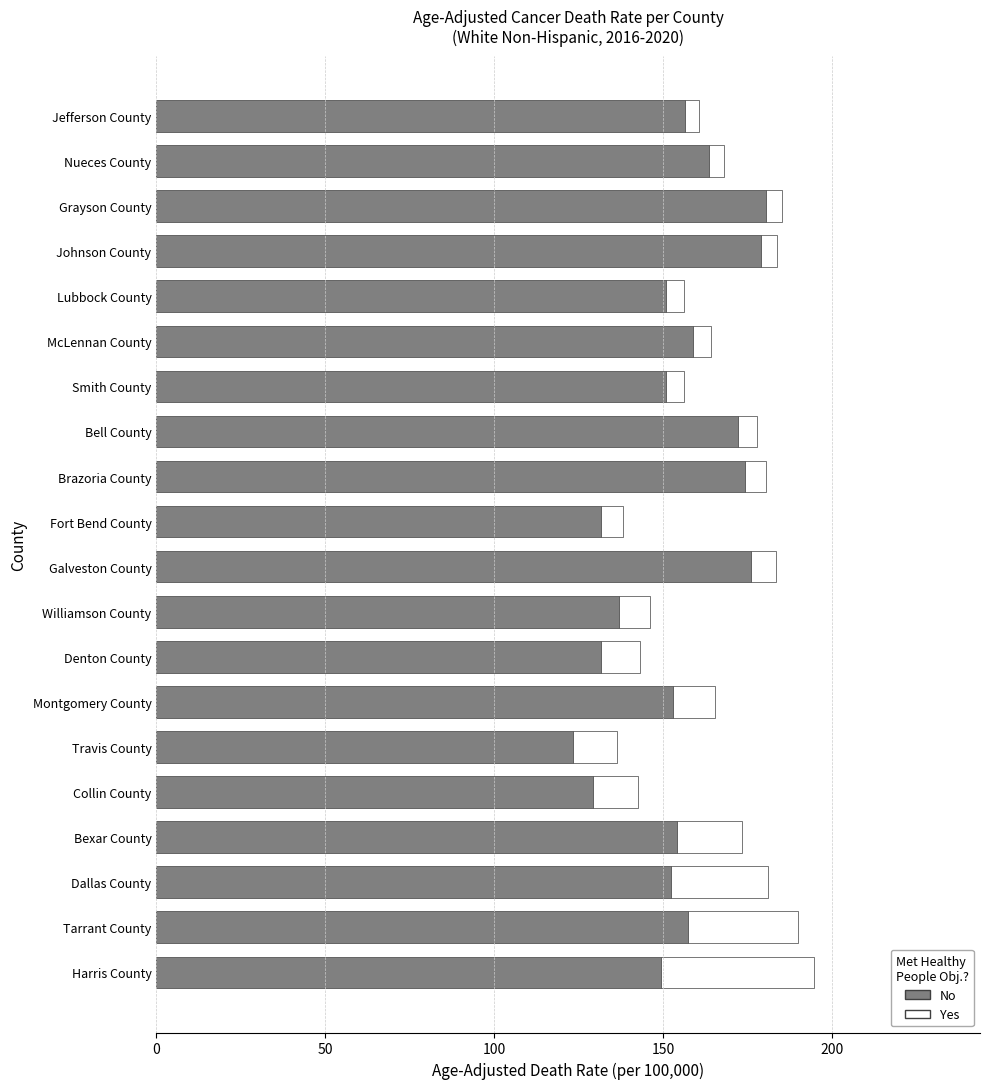

What is the total value across all series at Smith County?

156.2